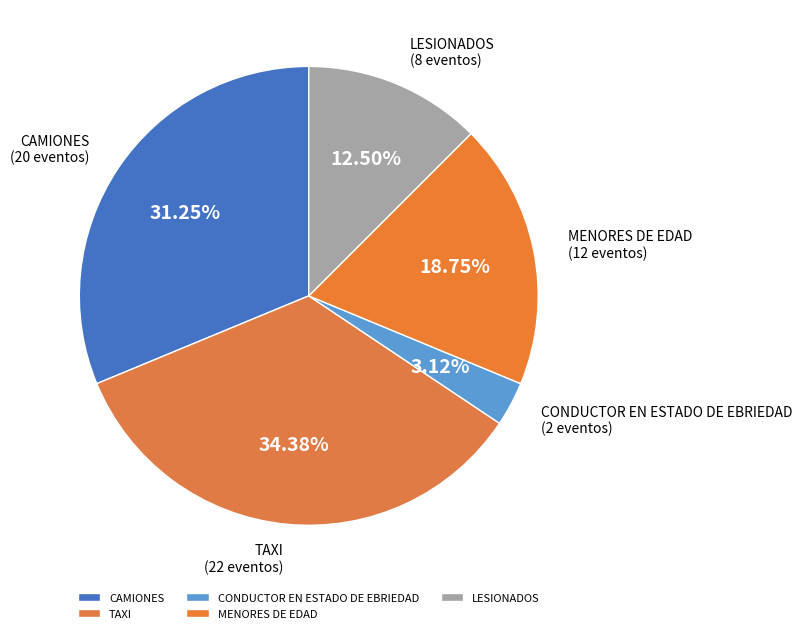

To the nearest percent, what is the difference between the CONDUCTOR EN ESTADO DE EBRIEDAD and TAXI slice percentages?

31%